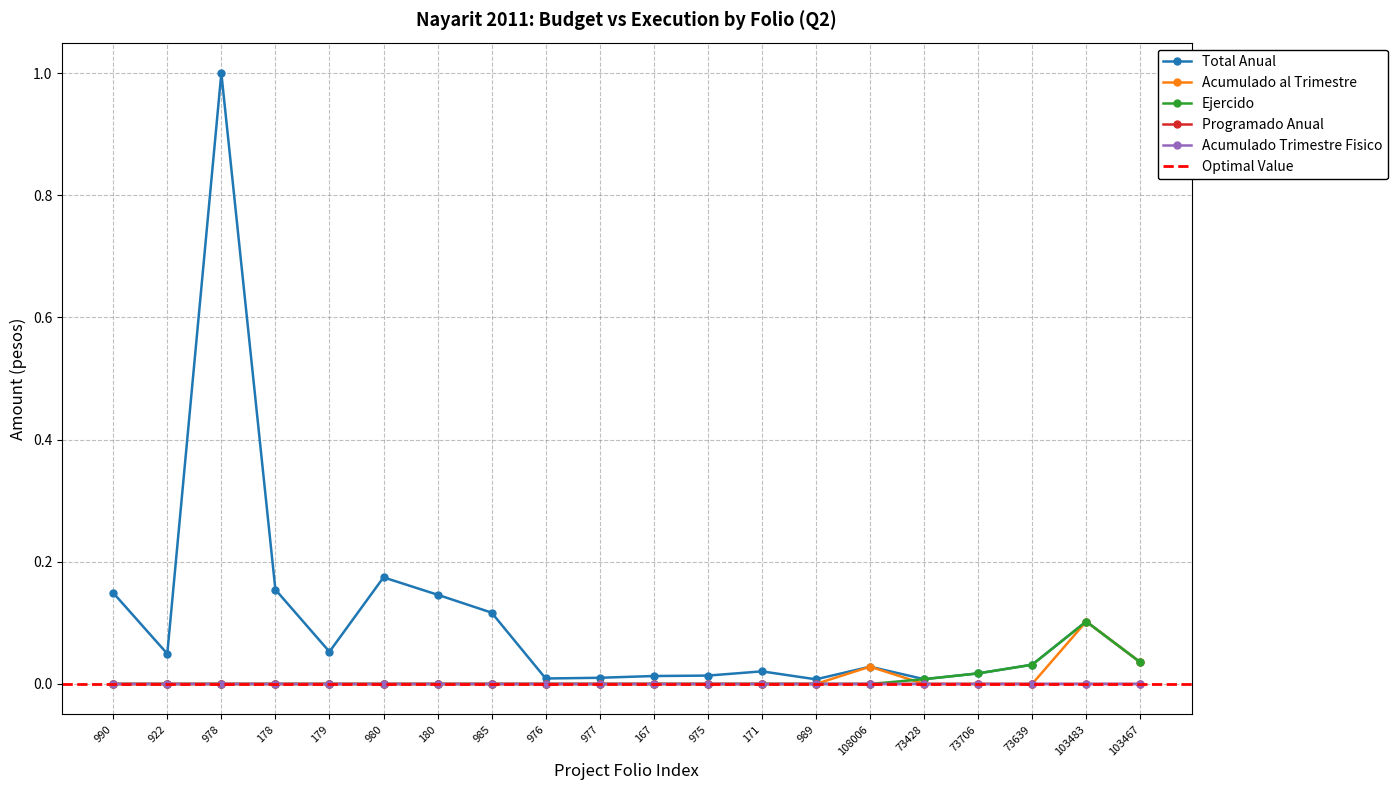

True or false: Programado Anual has more than 1 interior local peaks.

True